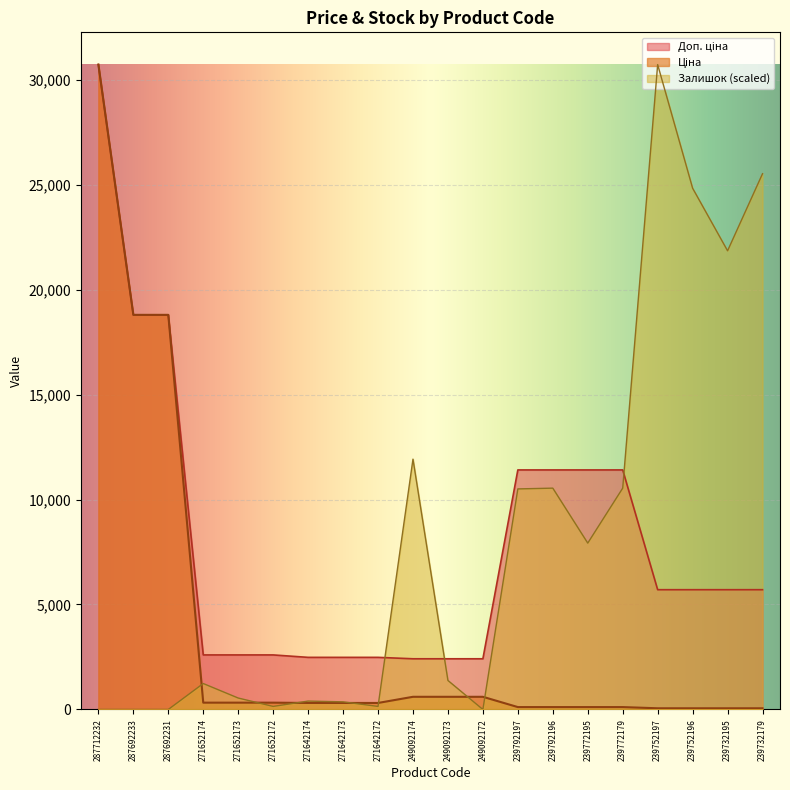

How many lines are shown in the chart?

3